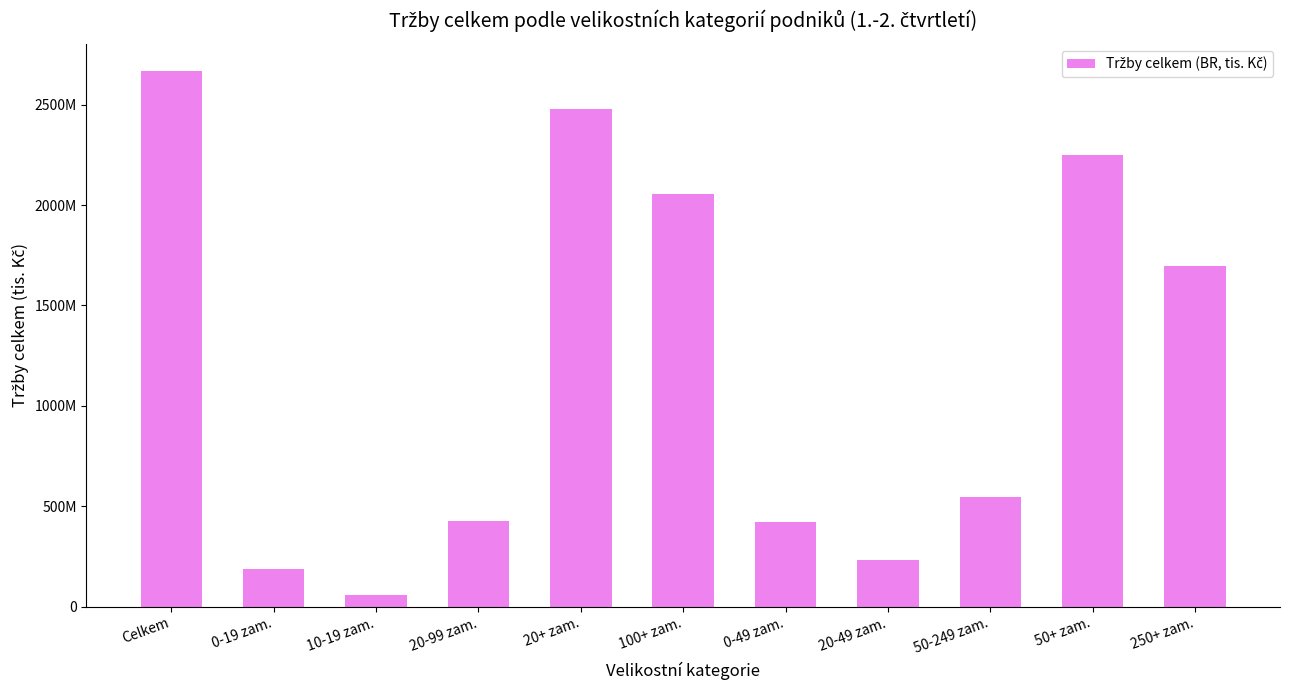

What is the sum of the values at 0-19 zam. and 250+ zam.?

1887356634